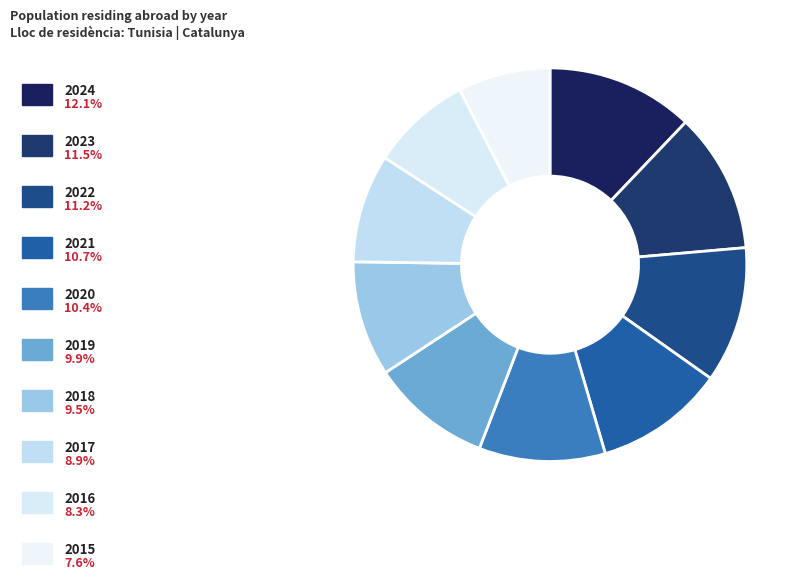

Count the number of slices in the pie.

10